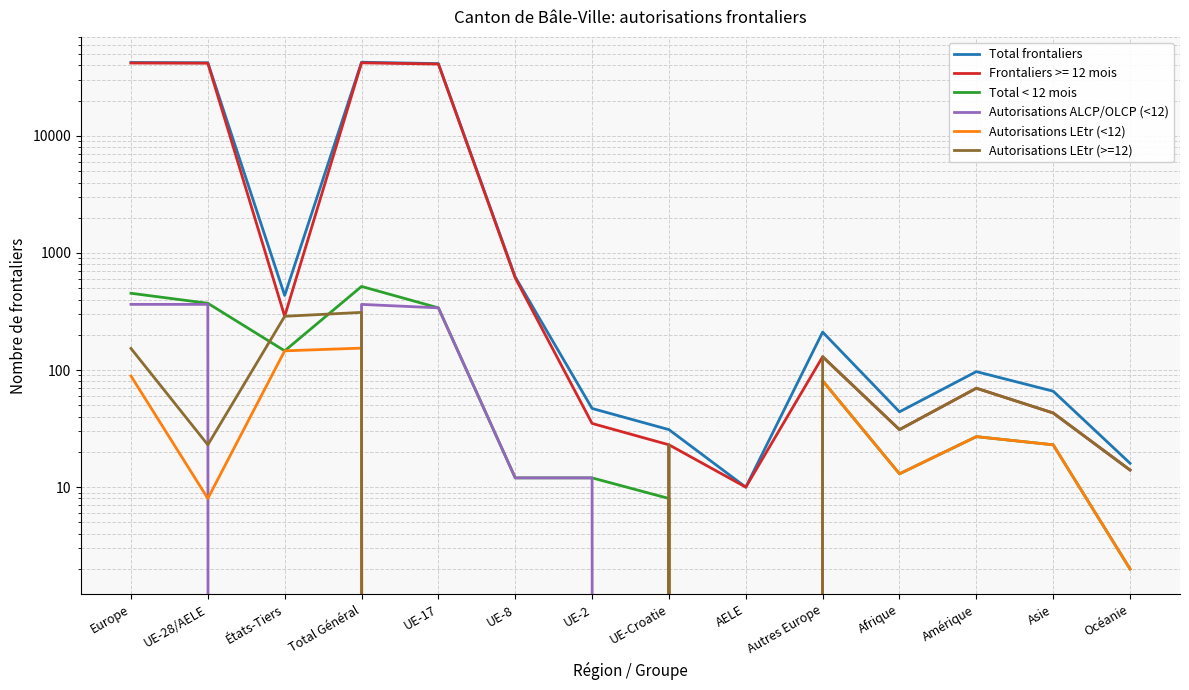

What is the difference between the maximum and minimum values in the Autorisations LEtr (>=12) series?

311